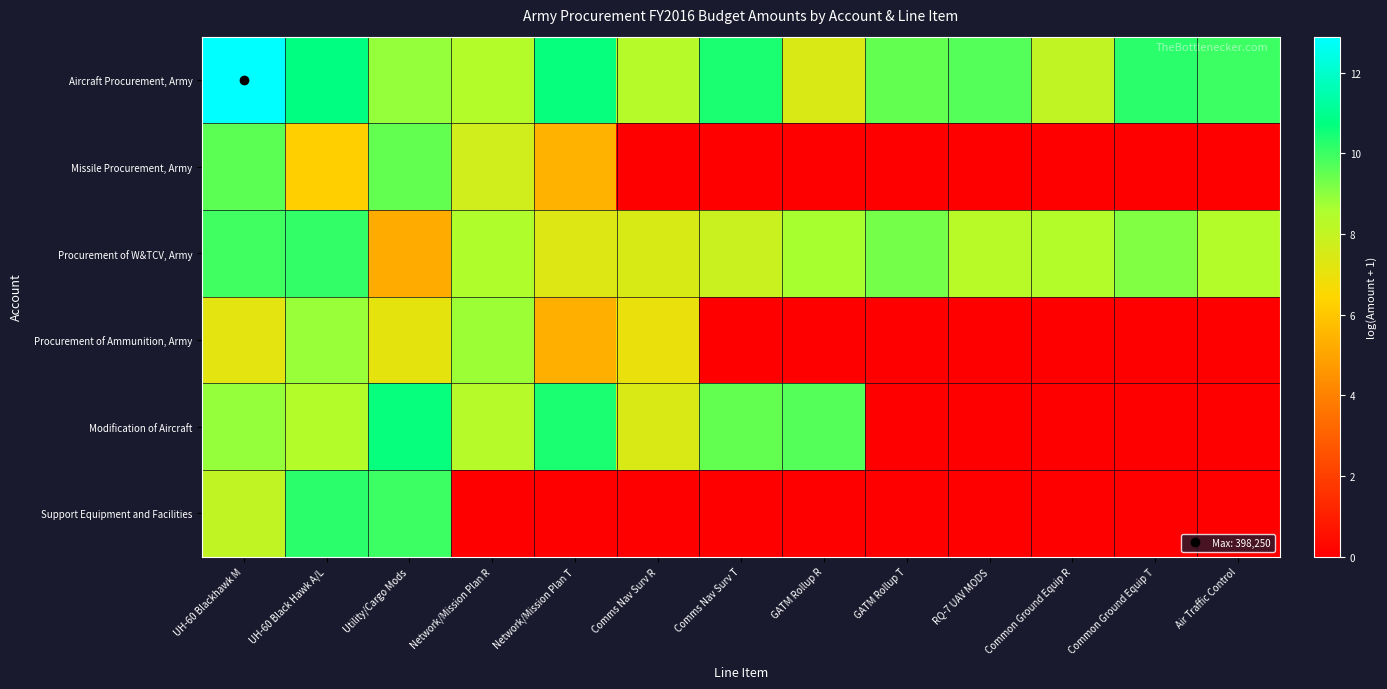

Which series changed the most between UH-60 Black Hawk A/L and Network/Mission Plan T?

Support Equipment and Facilities